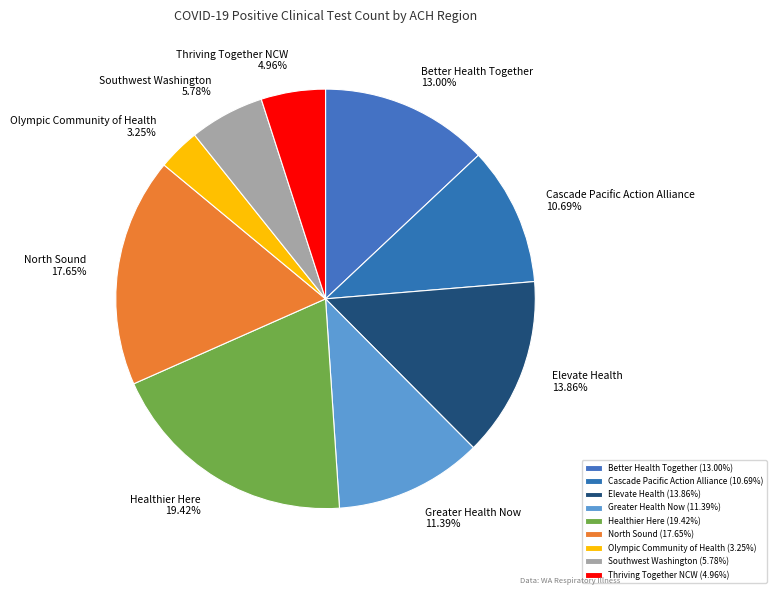

Does any single category account for the majority?

No